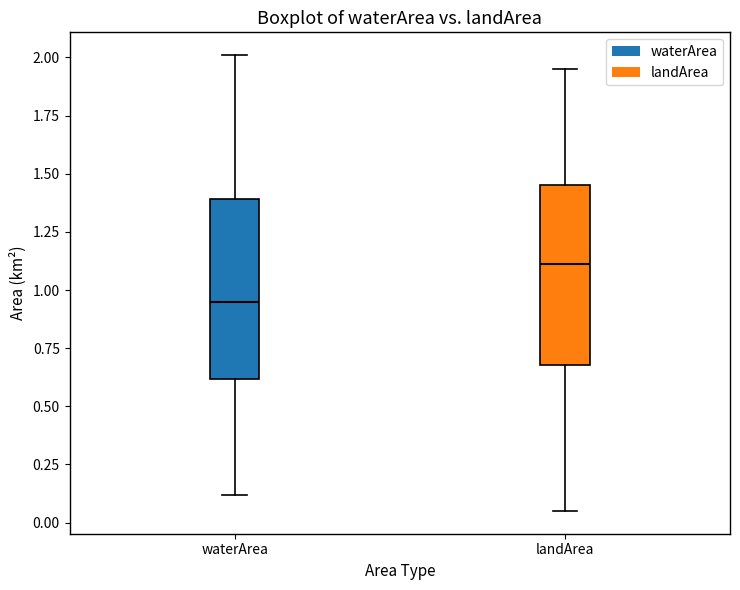

Which box's median line is the highest?

landArea